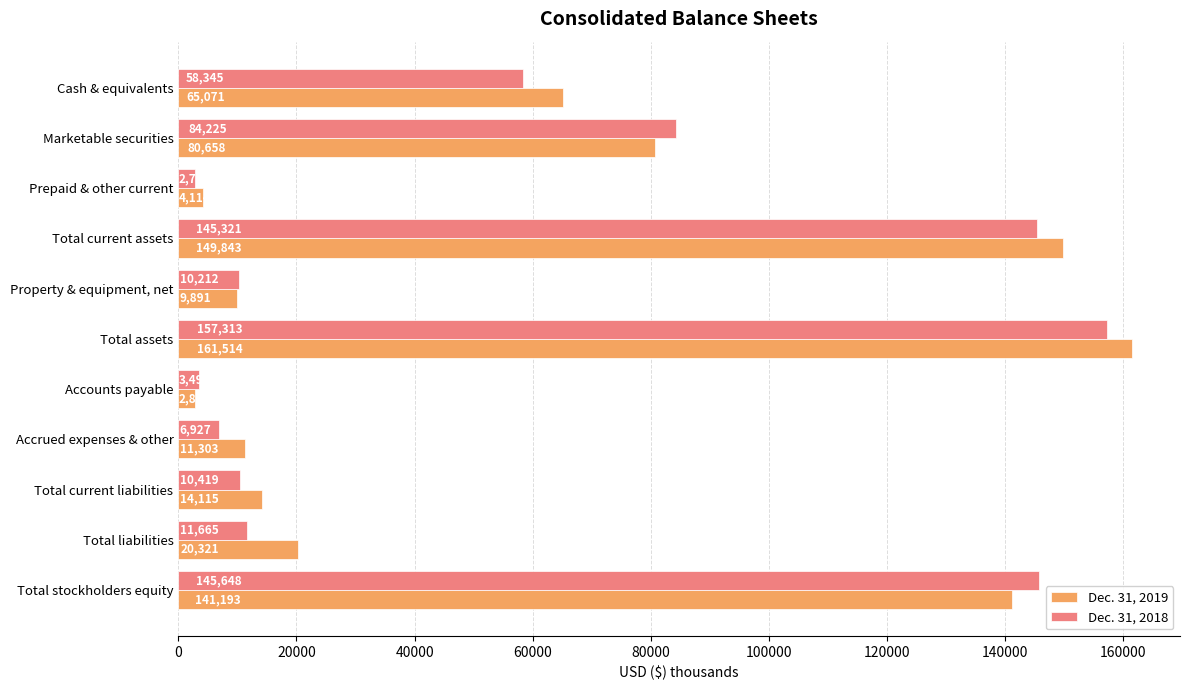

At how many categories does at least one series exceed 127403?

3